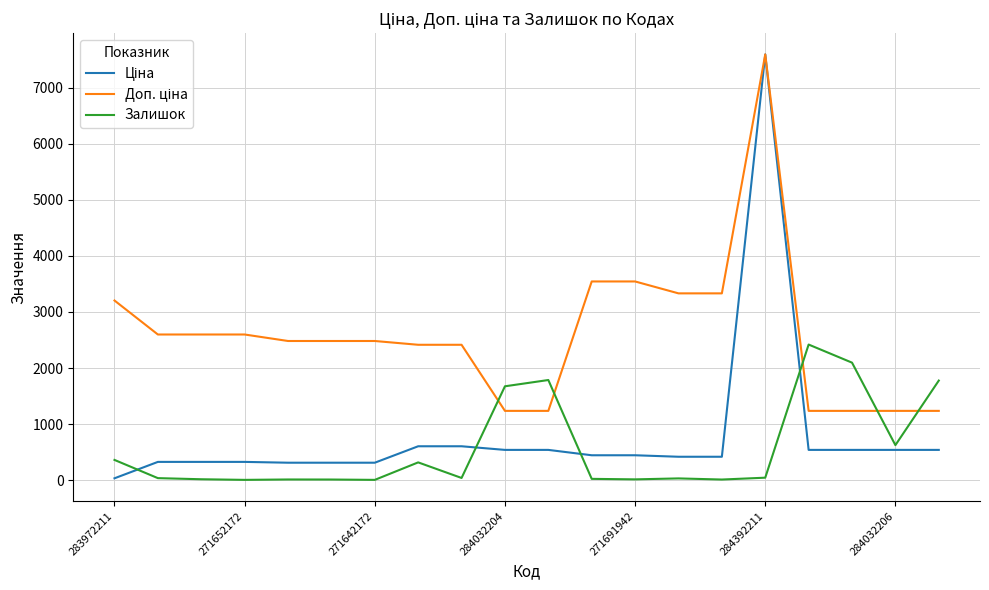

What is the greatest value displayed?

7596.5